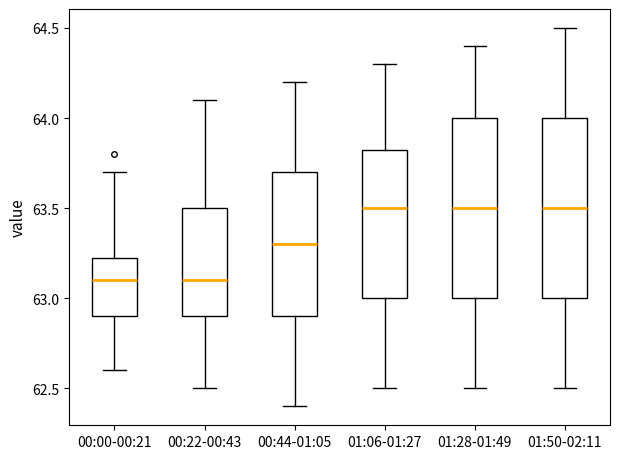

Reading left to right, transcribe this box plot: for each box, give where its median line is, the range the box spans, and where its two whiskers end, as read against the y-axis. The values are not printed on the chart, so give them approximately, as read against the axis.

00:00-00:21: median 63.10, box 62.90 to 63.25, whiskers 62.60 to 63.70
00:22-00:43: median 63.10, box 62.90 to 63.50, whiskers 62.50 to 64.10
00:44-01:05: median 63.30, box 62.90 to 63.70, whiskers 62.40 to 64.20
01:06-01:27: median 63.50, box 63.00 to 63.85, whiskers 62.50 to 64.30
01:28-01:49: median 63.50, box 63.00 to 64.00, whiskers 62.50 to 64.40
01:50-02:11: median 63.50, box 63.00 to 64.00, whiskers 62.50 to 64.50